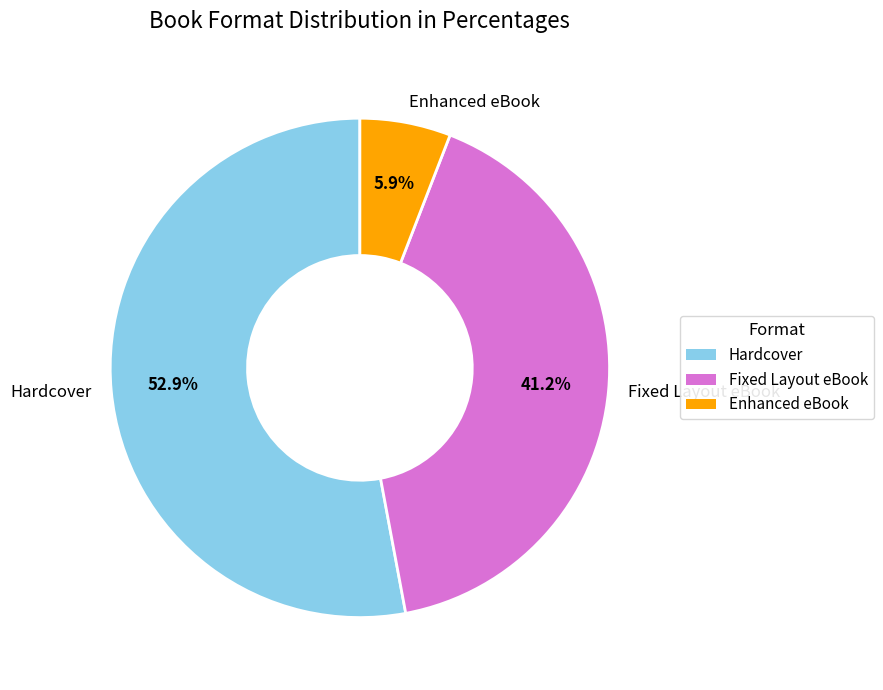

Approximately how many times larger is the value at Fixed Layout eBook compared to Hardcover?

0.8